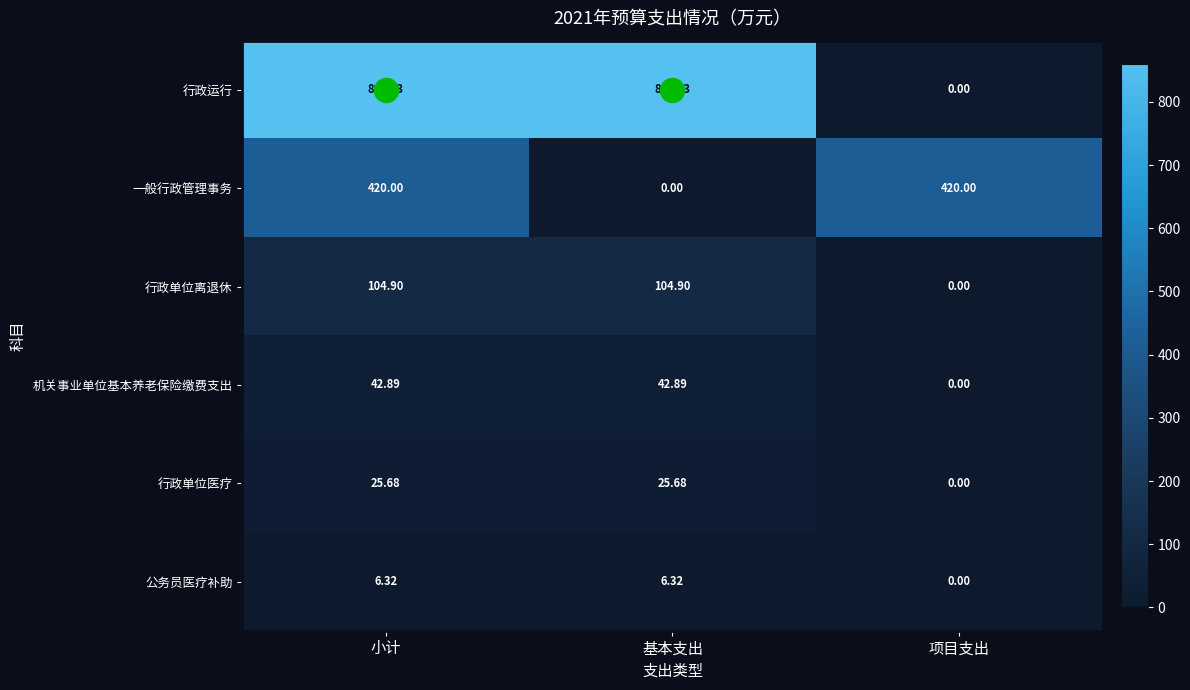

Which category has the lowest value in the 机关事业单位基本养老保险缴费支出 series?

项目支出